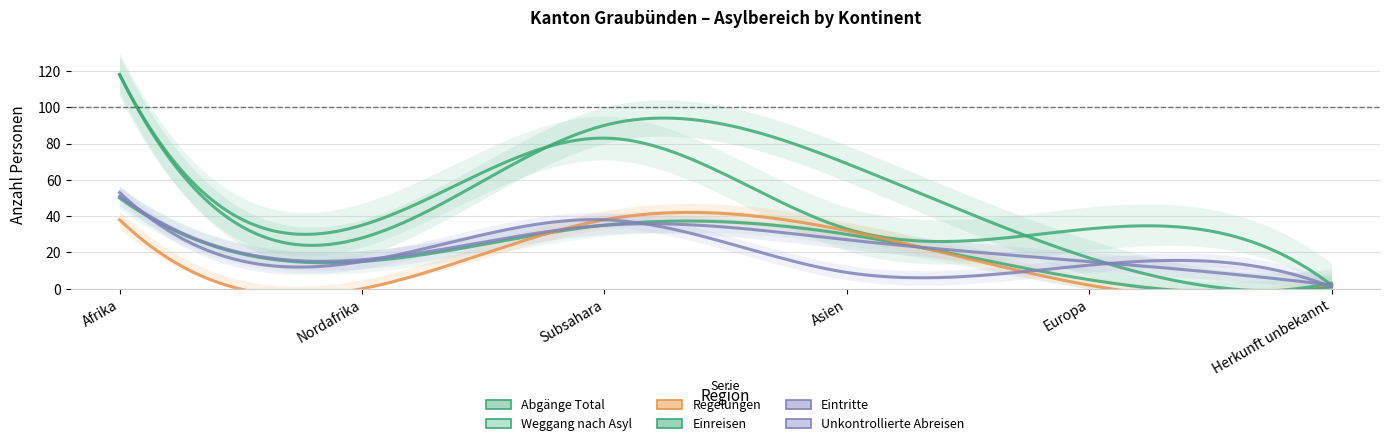

Which series has the widest spread of values?

Einreisen